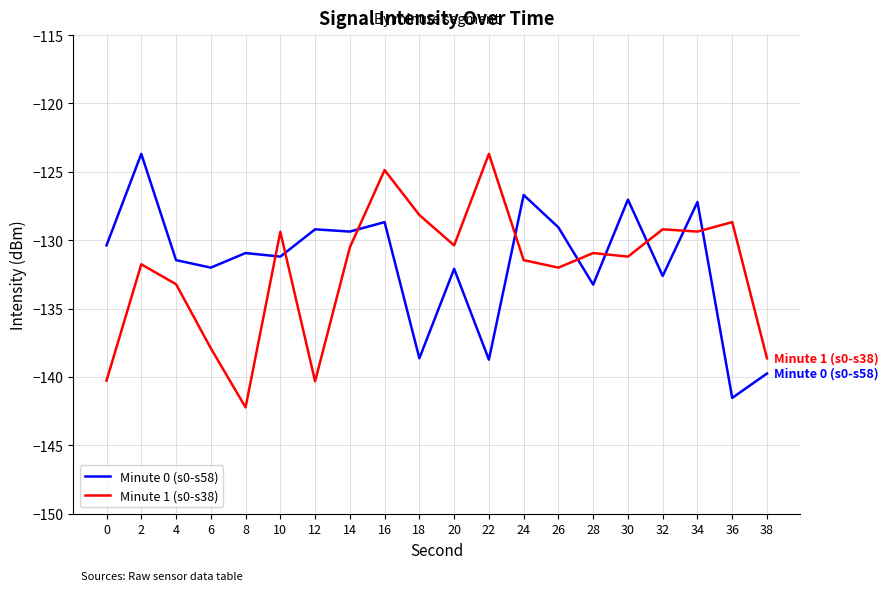

What is the spread (max minus min) of values at 2?

8.1